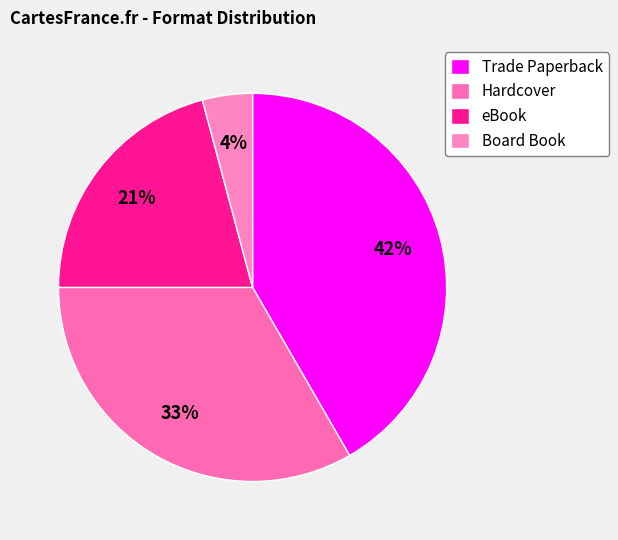

How many slices are in this pie chart?

4